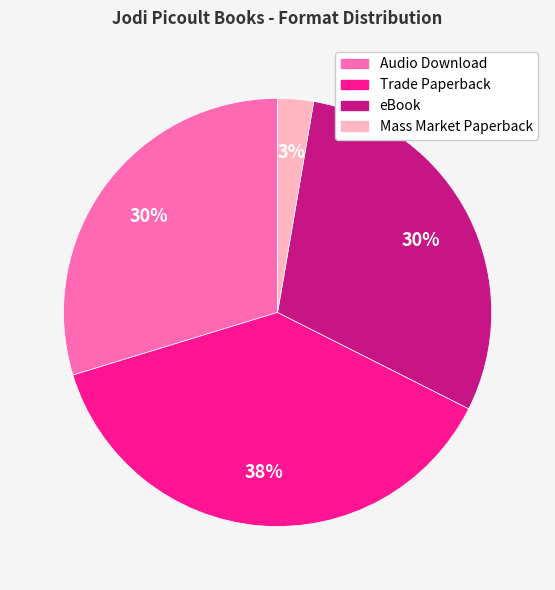

Is there any slice that represents more than half of the pie?

No